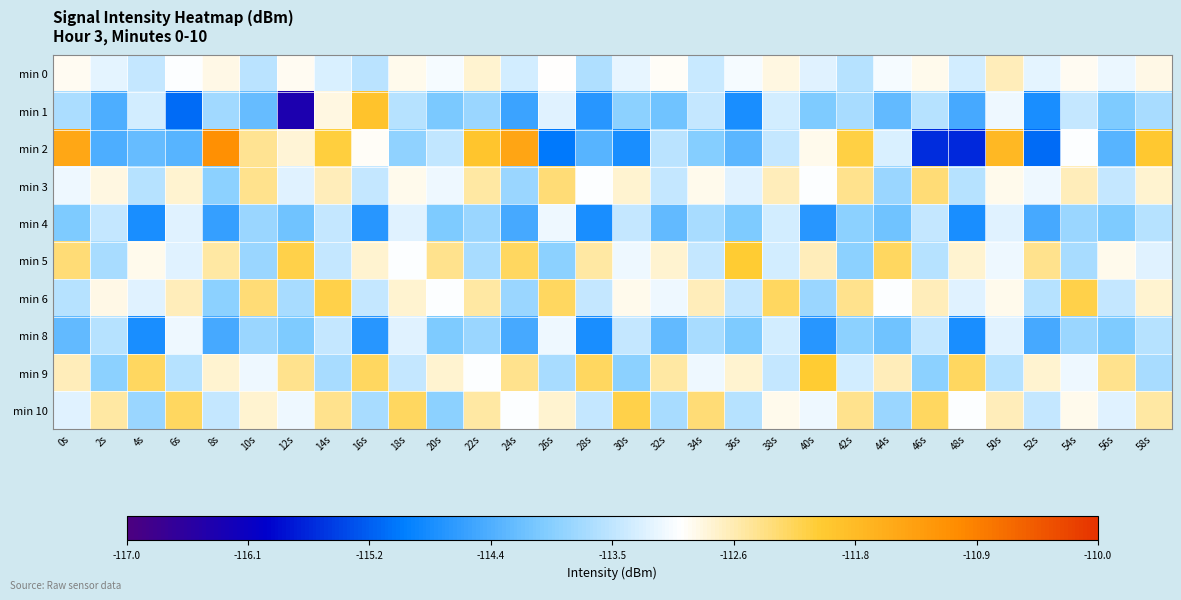

Reading left to right, extract all data points from this chart.

min 0: 0s=-112.9	2s=-113.2	4s=-113.5	6s=-113.0	8s=-112.9	10s=-113.5	12s=-112.9	14s=-113.3	16s=-113.5	18s=-112.9	20s=-113.1	22s=-112.8	24s=-113.3	26s=-113.0	28s=-113.6	30s=-113.2	32s=-113.0	34s=-113.4	36s=-113.1	38s=-112.8	40s=-113.2	42s=-113.6	44s=-113.1	46s=-112.9	48s=-113.3	50s=-112.7	52s=-113.2	54s=-112.9	56s=-113.2	58s=-112.9
min 1: 0s=-113.7	2s=-114.4	4s=-113.4	6s=-115.2	8s=-113.7	10s=-114.2	12s=-116.4	14s=-112.8	16s=-111.9	18s=-113.6	20s=-114.0	22s=-113.8	24s=-114.5	26s=-113.2	28s=-114.7	30s=-113.9	32s=-114.1	34s=-113.5	36s=-114.8	38s=-113.3	40s=-114.0	42s=-113.7	44s=-114.2	46s=-113.6	48s=-114.5	50s=-113.1	52s=-114.8	54s=-113.5	56s=-114.0	58s=-113.7
min 2: 0s=-111.4	2s=-114.4	4s=-114.2	6s=-114.3	8s=-111.1	10s=-112.5	12s=-112.8	14s=-112.1	16s=-113.0	18s=-113.9	20s=-113.5	22s=-111.9	24s=-111.4	26s=-115.0	28s=-114.3	30s=-114.8	32s=-113.6	34s=-114.0	36s=-114.3	38s=-113.5	40s=-112.9	42s=-112.1	44s=-113.3	46s=-115.6	48s=-115.7	50s=-111.7	52s=-115.1	54s=-113.0	56s=-114.3	58s=-112.0
min 3: 0s=-113.1	2s=-112.8	4s=-113.6	6s=-112.8	8s=-113.9	10s=-112.5	12s=-113.2	14s=-112.7	16s=-113.5	18s=-112.9	20s=-113.1	22s=-112.6	24s=-113.8	26s=-112.3	28s=-113.0	30s=-112.8	32s=-113.5	34s=-112.9	36s=-113.2	38s=-112.7	40s=-113.0	42s=-112.5	44s=-113.8	46s=-112.3	48s=-113.6	50s=-112.9	52s=-113.1	54s=-112.7	56s=-113.5	58s=-112.8
min 4: 0s=-114.0	2s=-113.5	4s=-114.8	6s=-113.2	8s=-114.6	10s=-113.8	12s=-114.1	14s=-113.5	16s=-114.7	18s=-113.2	20s=-114.0	22s=-113.8	24s=-114.5	26s=-113.1	28s=-114.8	30s=-113.5	32s=-114.2	34s=-113.7	36s=-114.0	38s=-113.3	40s=-114.7	42s=-113.9	44s=-114.1	46s=-113.5	48s=-114.8	50s=-113.2	52s=-114.5	54s=-113.8	56s=-114.0	58s=-113.6
min 5: 0s=-112.3	2s=-113.7	4s=-112.9	6s=-113.2	8s=-112.6	10s=-113.8	12s=-112.1	14s=-113.5	16s=-112.8	18s=-113.0	20s=-112.5	22s=-113.7	24s=-112.2	26s=-113.9	28s=-112.6	30s=-113.1	32s=-112.8	34s=-113.5	36s=-112.0	38s=-113.3	40s=-112.7	42s=-113.9	44s=-112.2	46s=-113.6	48s=-112.8	50s=-113.1	52s=-112.5	54s=-113.7	56s=-112.9	58s=-113.2
min 6: 0s=-113.6	2s=-112.9	4s=-113.2	6s=-112.7	8s=-113.9	10s=-112.3	12s=-113.7	14s=-112.1	16s=-113.5	18s=-112.8	20s=-113.0	22s=-112.6	24s=-113.8	26s=-112.2	28s=-113.5	30s=-112.9	32s=-113.1	34s=-112.7	36s=-113.5	38s=-112.2	40s=-113.8	42s=-112.5	44s=-113.0	46s=-112.7	48s=-113.2	50s=-112.9	52s=-113.6	54s=-112.1	56s=-113.5	58s=-112.8
min 8: 0s=-114.2	2s=-113.6	4s=-114.8	6s=-113.1	8s=-114.5	10s=-113.8	12s=-114.0	14s=-113.5	16s=-114.7	18s=-113.2	20s=-114.0	22s=-113.8	24s=-114.5	26s=-113.1	28s=-114.8	30s=-113.5	32s=-114.2	34s=-113.7	36s=-114.0	38s=-113.3	40s=-114.7	42s=-113.9	44s=-114.1	46s=-113.5	48s=-114.8	50s=-113.2	52s=-114.5	54s=-113.8	56s=-114.0	58s=-113.6
min 9: 0s=-112.7	2s=-113.9	4s=-112.2	6s=-113.6	8s=-112.8	10s=-113.1	12s=-112.5	14s=-113.7	16s=-112.2	18s=-113.5	20s=-112.8	22s=-113.0	24s=-112.5	26s=-113.7	28s=-112.2	30s=-113.9	32s=-112.6	34s=-113.1	36s=-112.8	38s=-113.5	40s=-112.0	42s=-113.3	44s=-112.7	46s=-113.9	48s=-112.2	50s=-113.6	52s=-112.8	54s=-113.1	56s=-112.5	58s=-113.7
min 10: 0s=-113.2	2s=-112.6	4s=-113.8	6s=-112.2	8s=-113.5	10s=-112.8	12s=-113.1	14s=-112.5	16s=-113.7	18s=-112.2	20s=-113.9	22s=-112.6	24s=-113.0	26s=-112.8	28s=-113.5	30s=-112.1	32s=-113.7	34s=-112.3	36s=-113.6	38s=-112.9	40s=-113.1	42s=-112.5	44s=-113.8	46s=-112.2	48s=-113.0	50s=-112.7	52s=-113.5	54s=-112.9	56s=-113.2	58s=-112.6